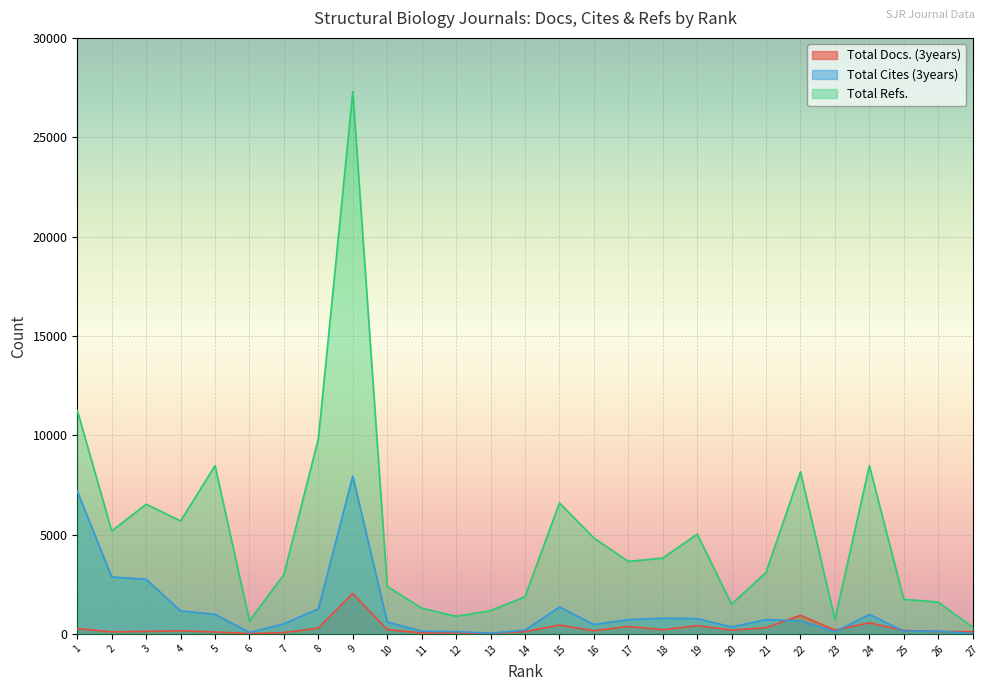

What is the highest value of the Total Docs. (3years) series?

2033